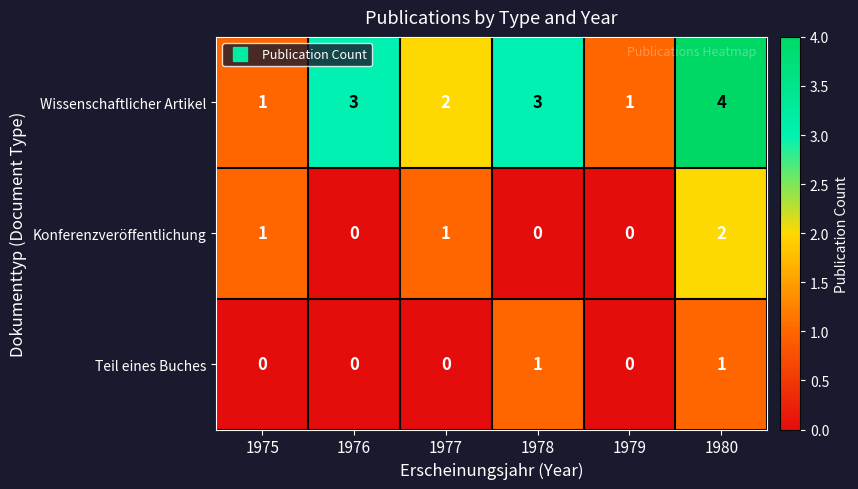

Is it true that Konferenzveröffentlichung equals 0 at 1977?

False